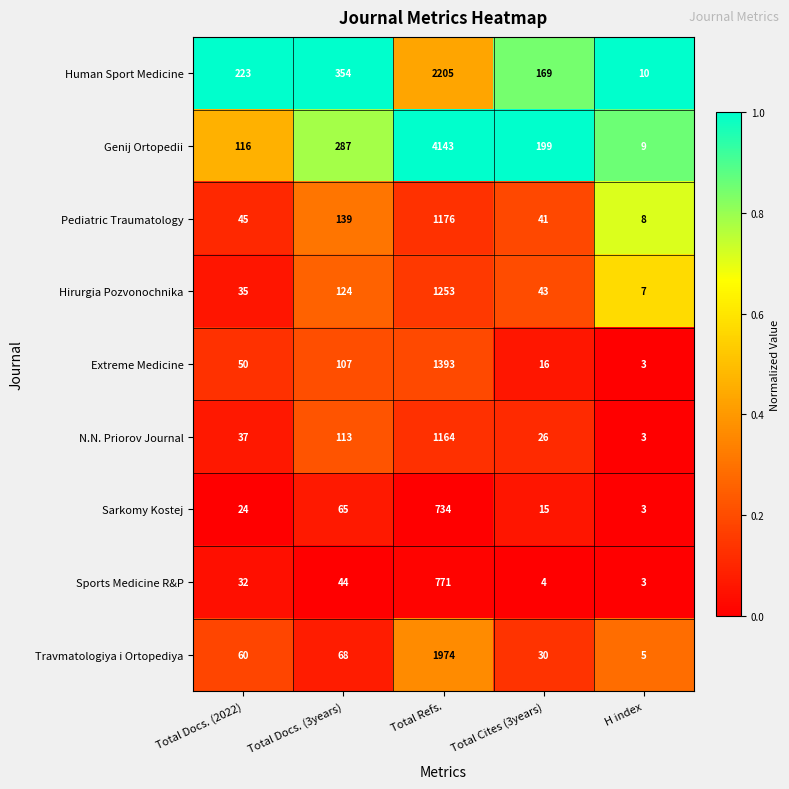

Which series has the largest total across all categories?

Genij Ortopedii